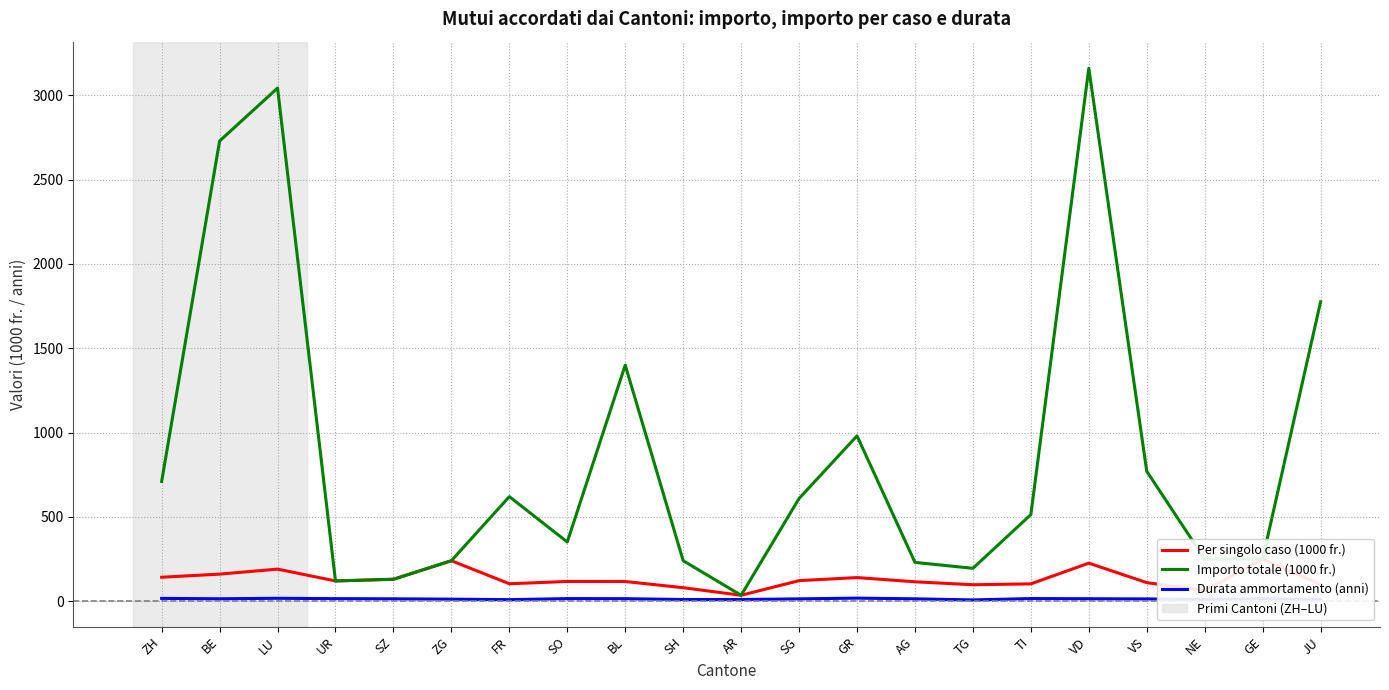

List the series in order of their peak value, highest first.

Importo totale (1000 fr.), Per singolo caso (1000 fr.), Durata ammortamento (anni)